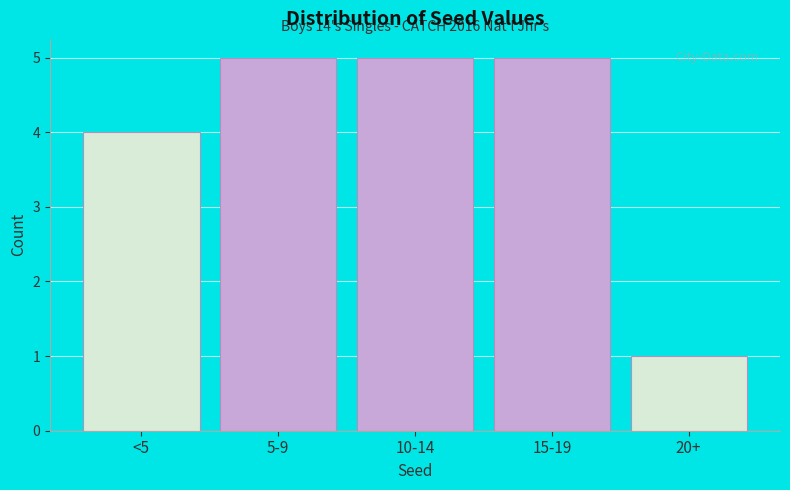

Reading right to left, extract all data points from this chart.

20+=1	15-19=5	10-14=5	5-9=5	<5=4